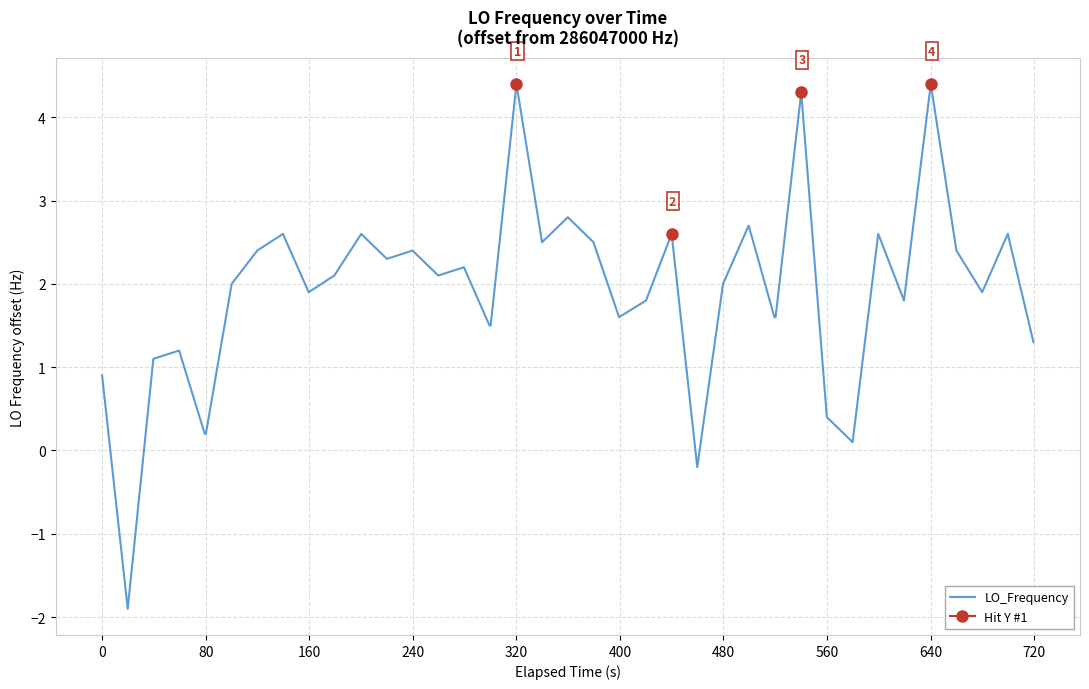

What is the highest value of the LO_Frequency series?

4.4